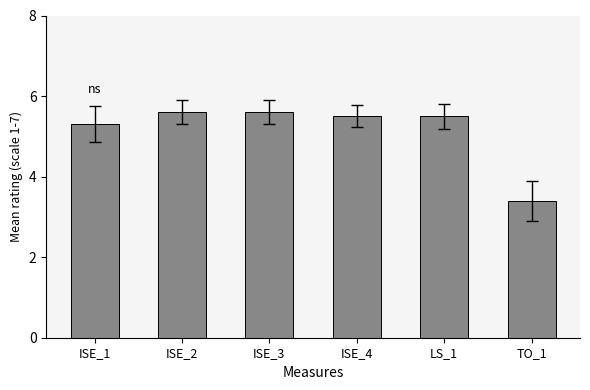

The chart shows a value of 9.9 at ISE_3. True or false?

False